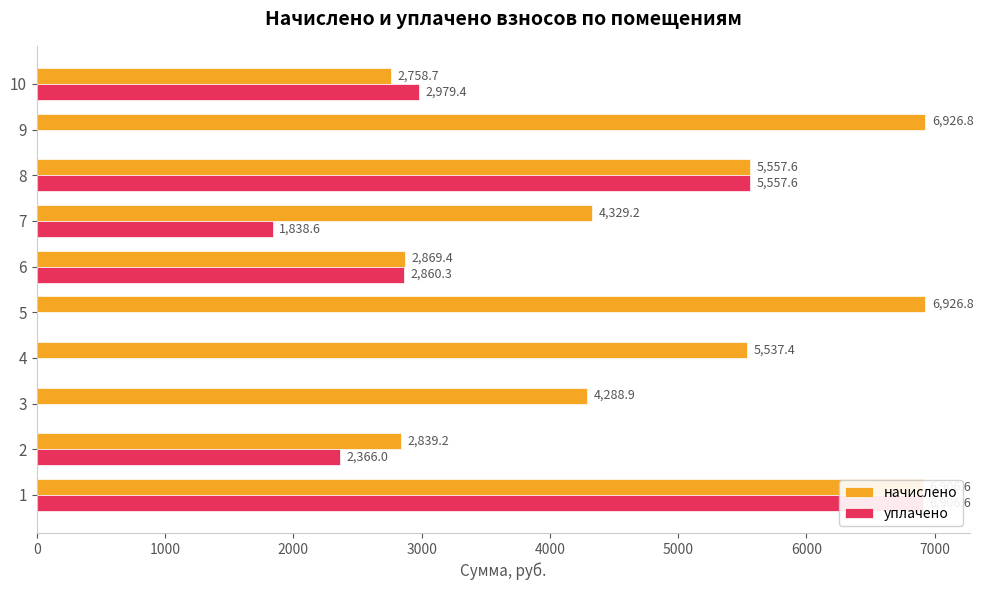

What is the spread (max minus min) of values at 6?

9.1